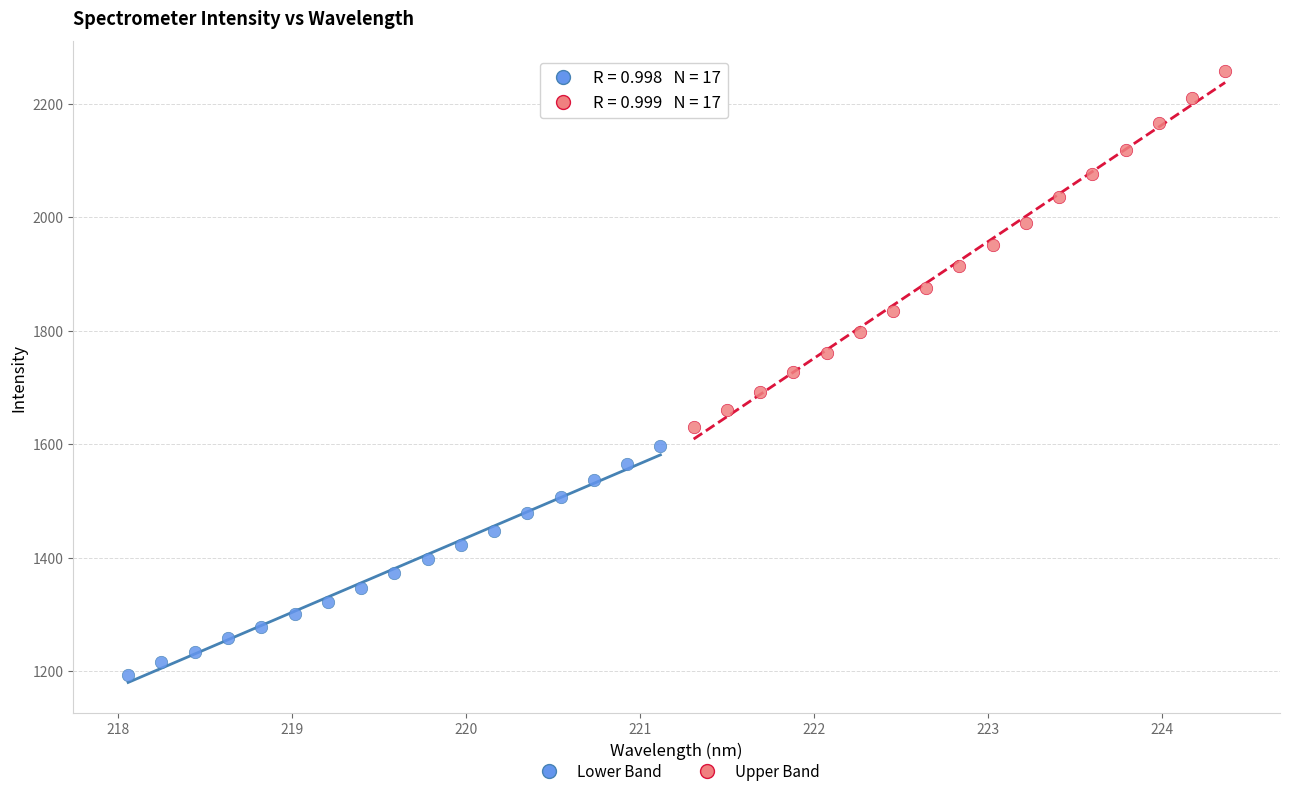

What are all the series names shown in the legend?

Lower Band, Upper Band